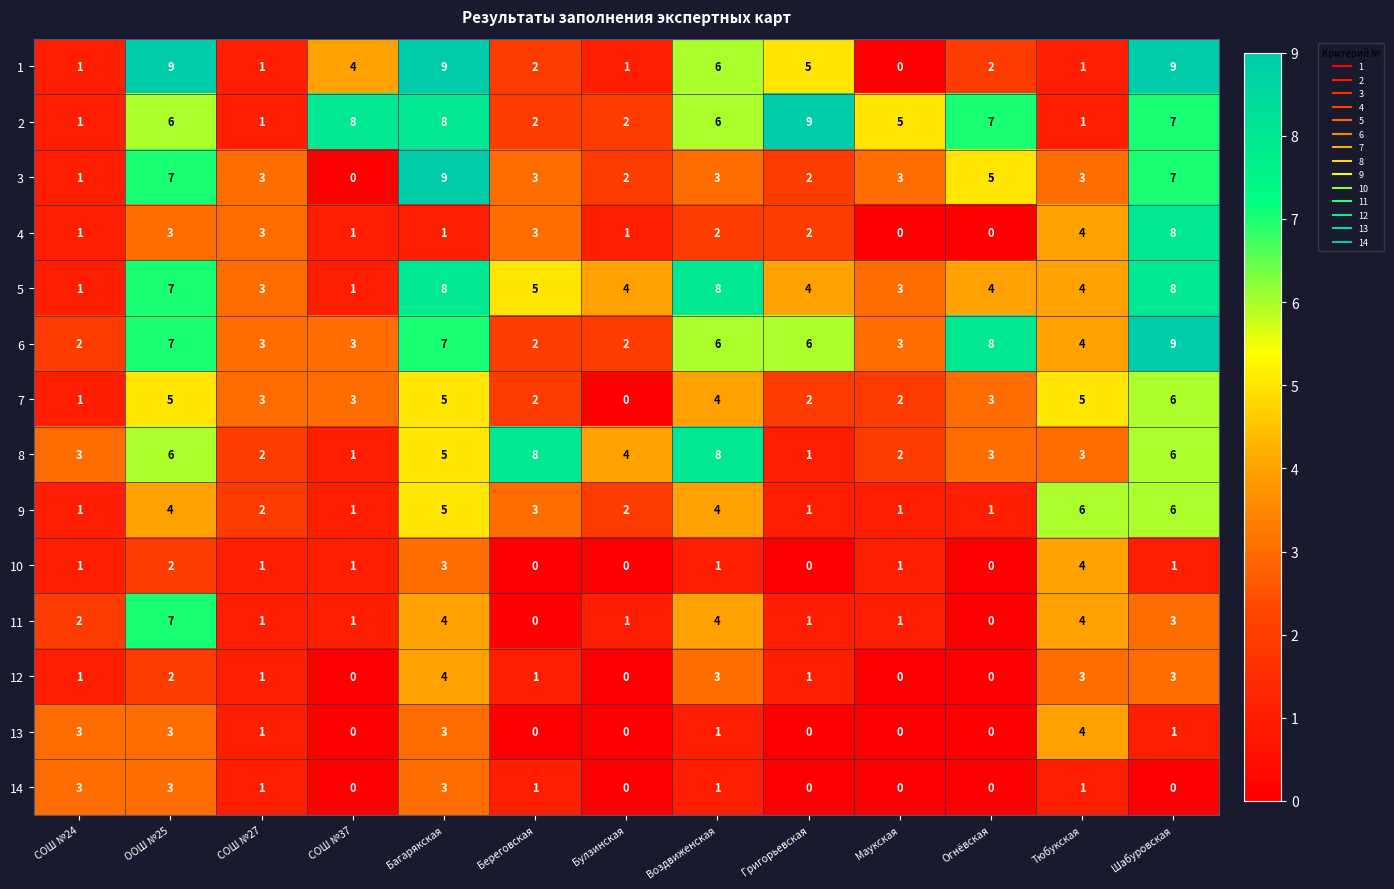

Count the number of categories in the chart.

13